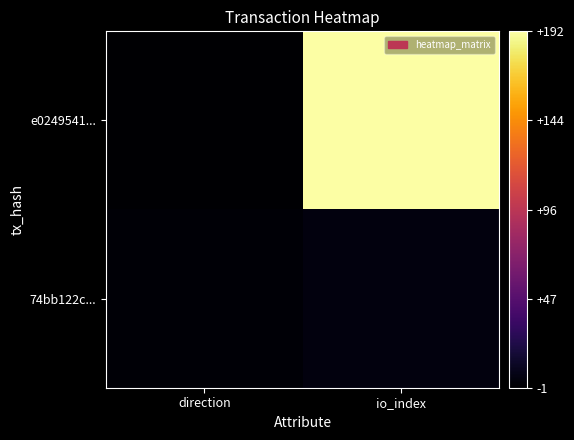

Reading left to right, list all the values displayed in this chart.

e0249541...: direction=-1	io_index=192
74bb122c...: direction=1	io_index=4